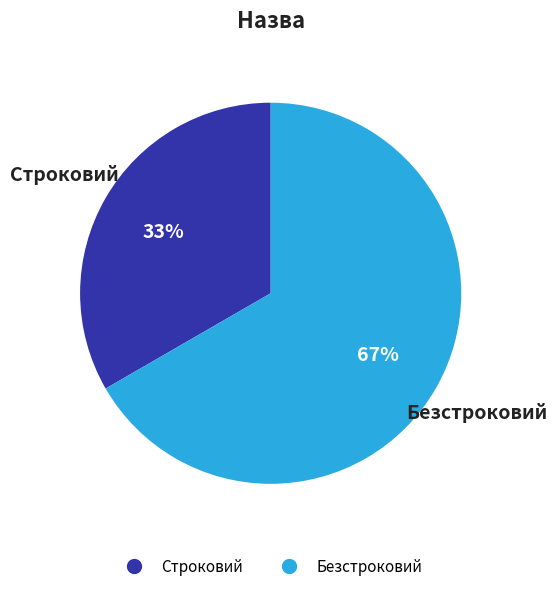

The Безстроковий slice represents 67% of the pie. True or false?

True